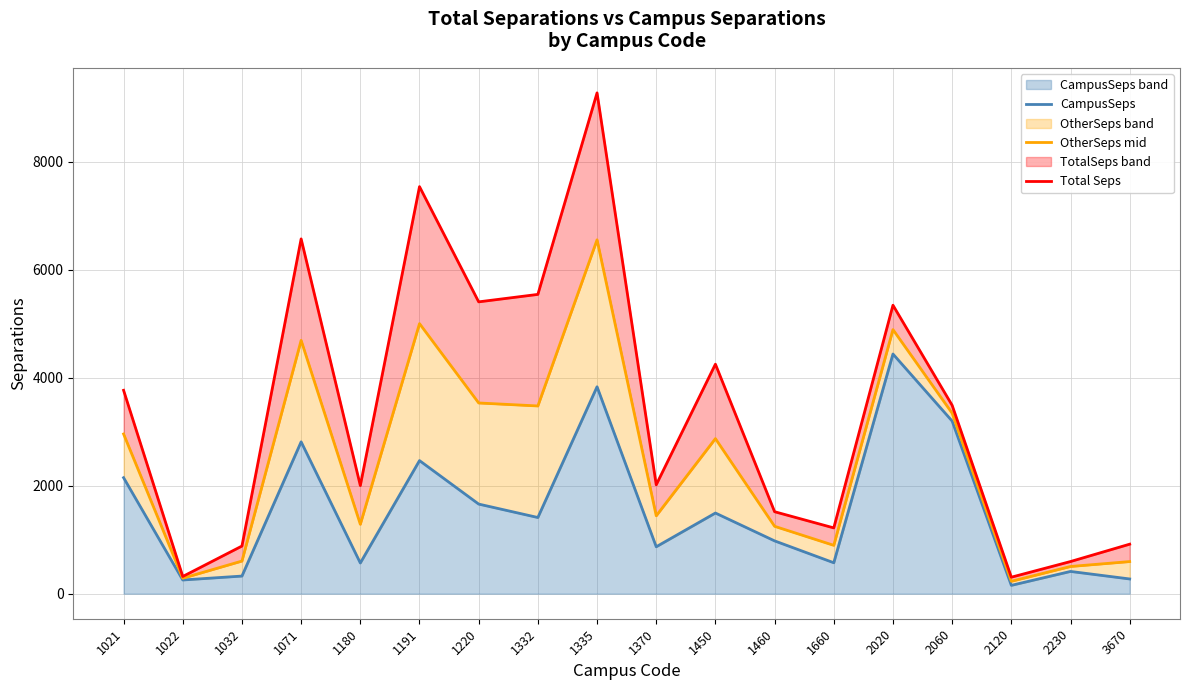

Which series has the largest total across all categories?

Total Seps